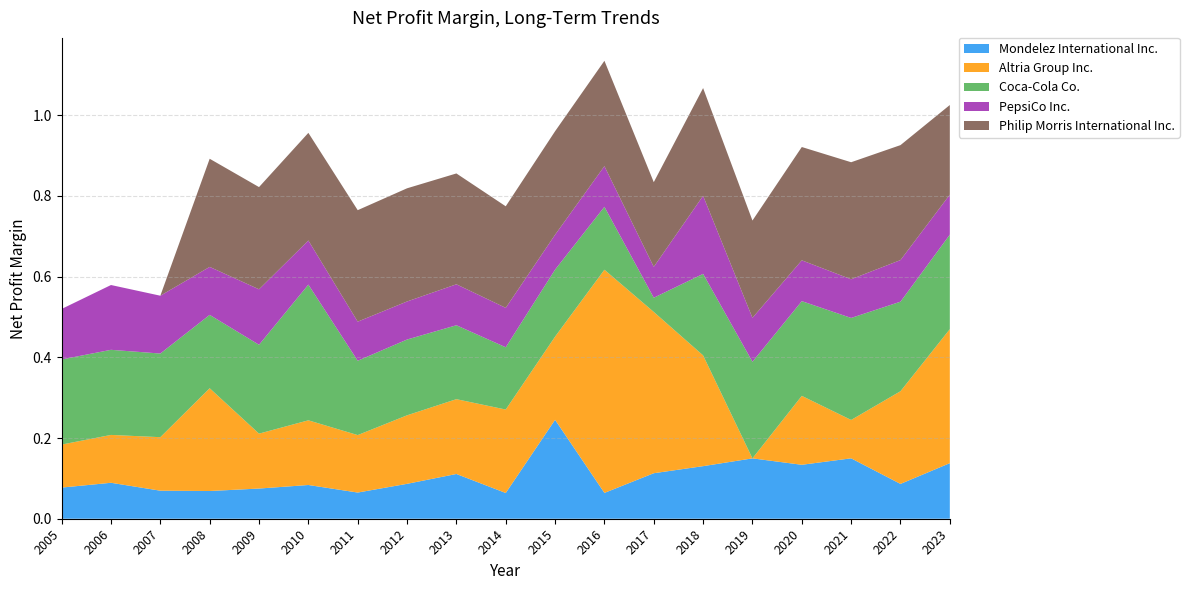

Which category has the highest value in the Mondelez International Inc. series?

2015